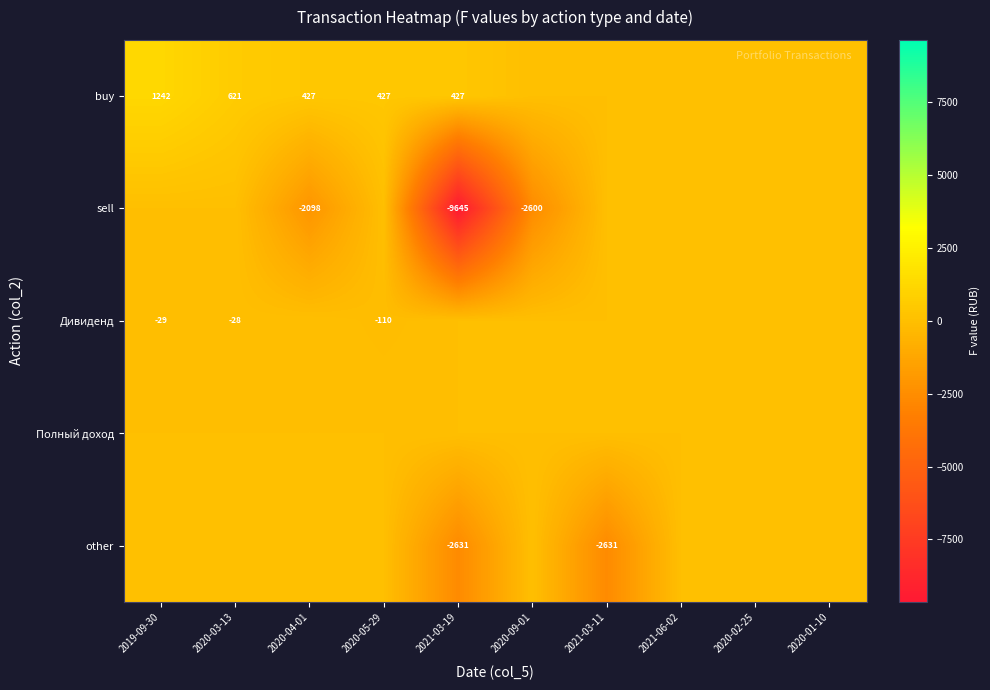

Is the value of buy at 2021-03-19 greater than the value of Дивиденд at 2020-05-29?

Yes